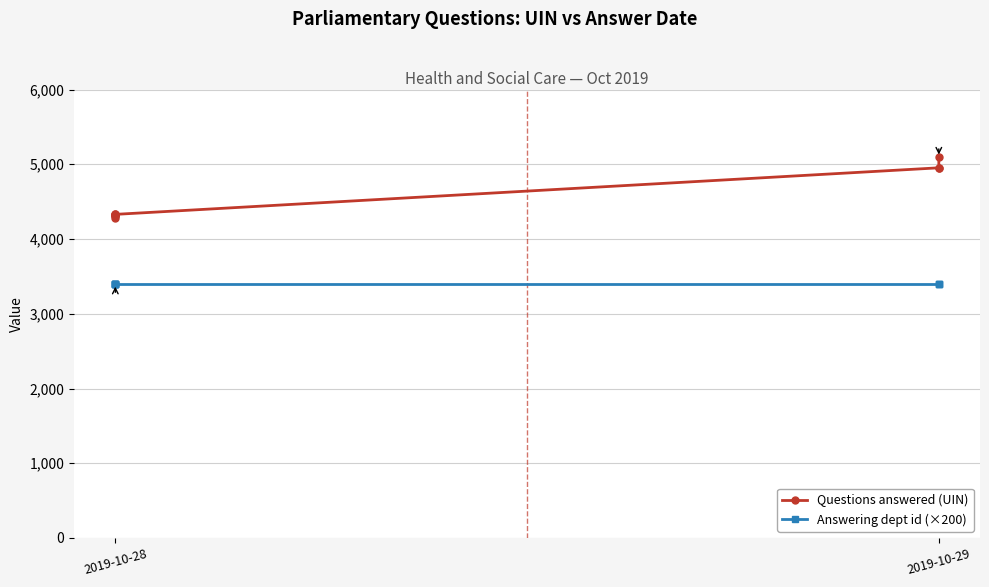

Which series changed the most between 2019-10-28 and 6?

Questions answered (UIN)